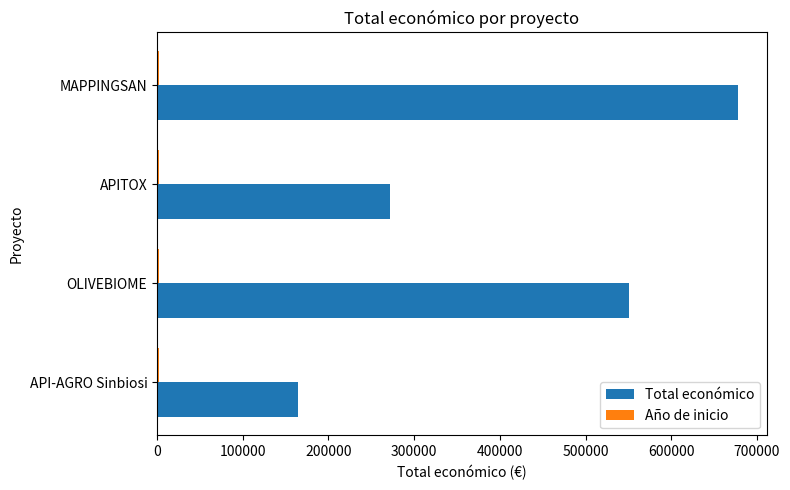

Is it true that Total económico equals 165000 at API-AGRO Sinbiosi?

True